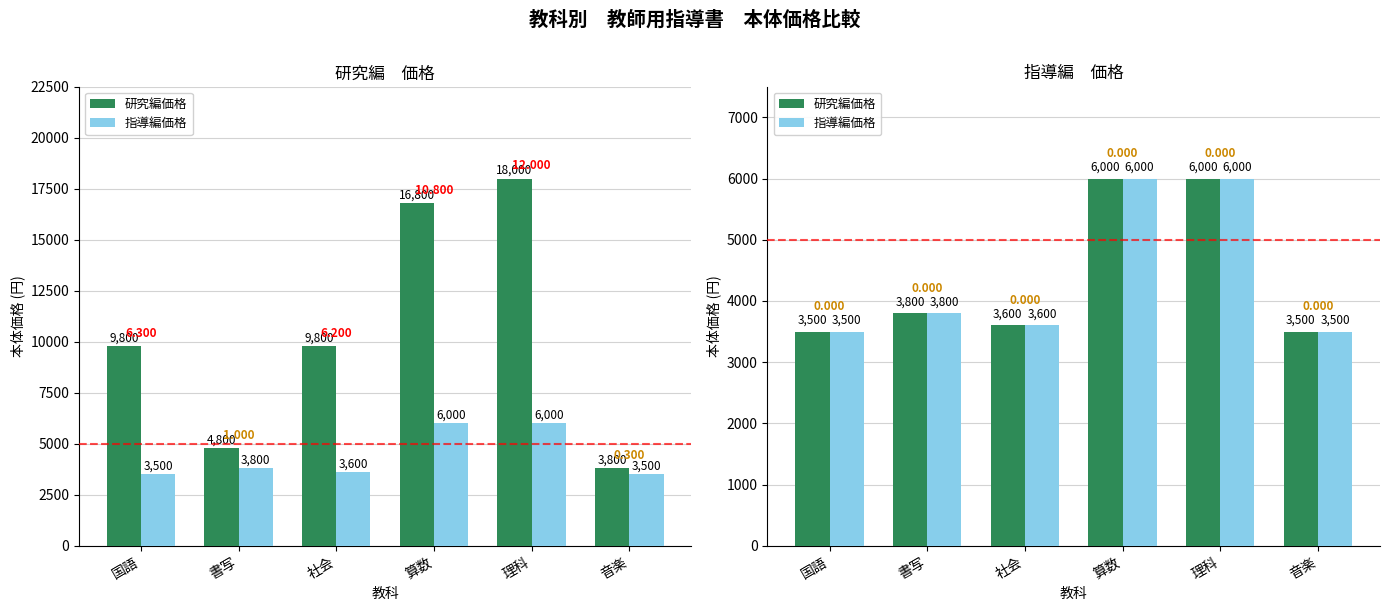

The value of 指導編価格 at 国語 is 3500. True or false?

True